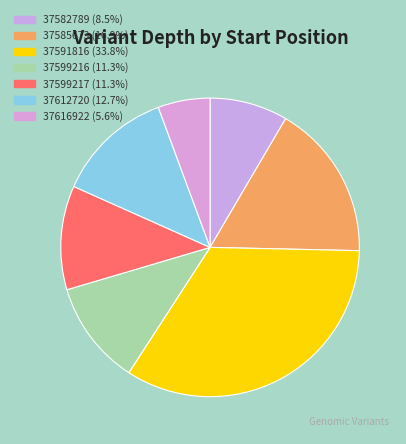

Is 37612720 the majority of the pie?

No